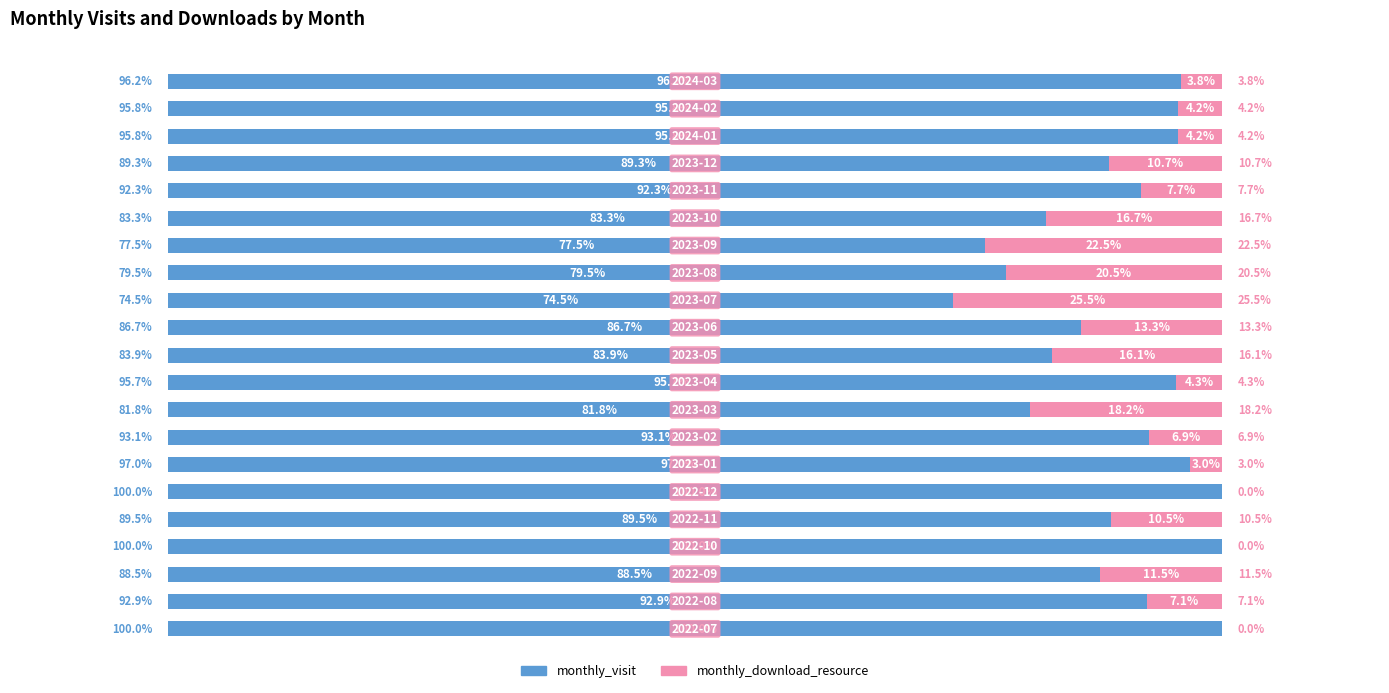

Rank the series by their average value, from lowest to highest.

monthly_download_resource, monthly_visit